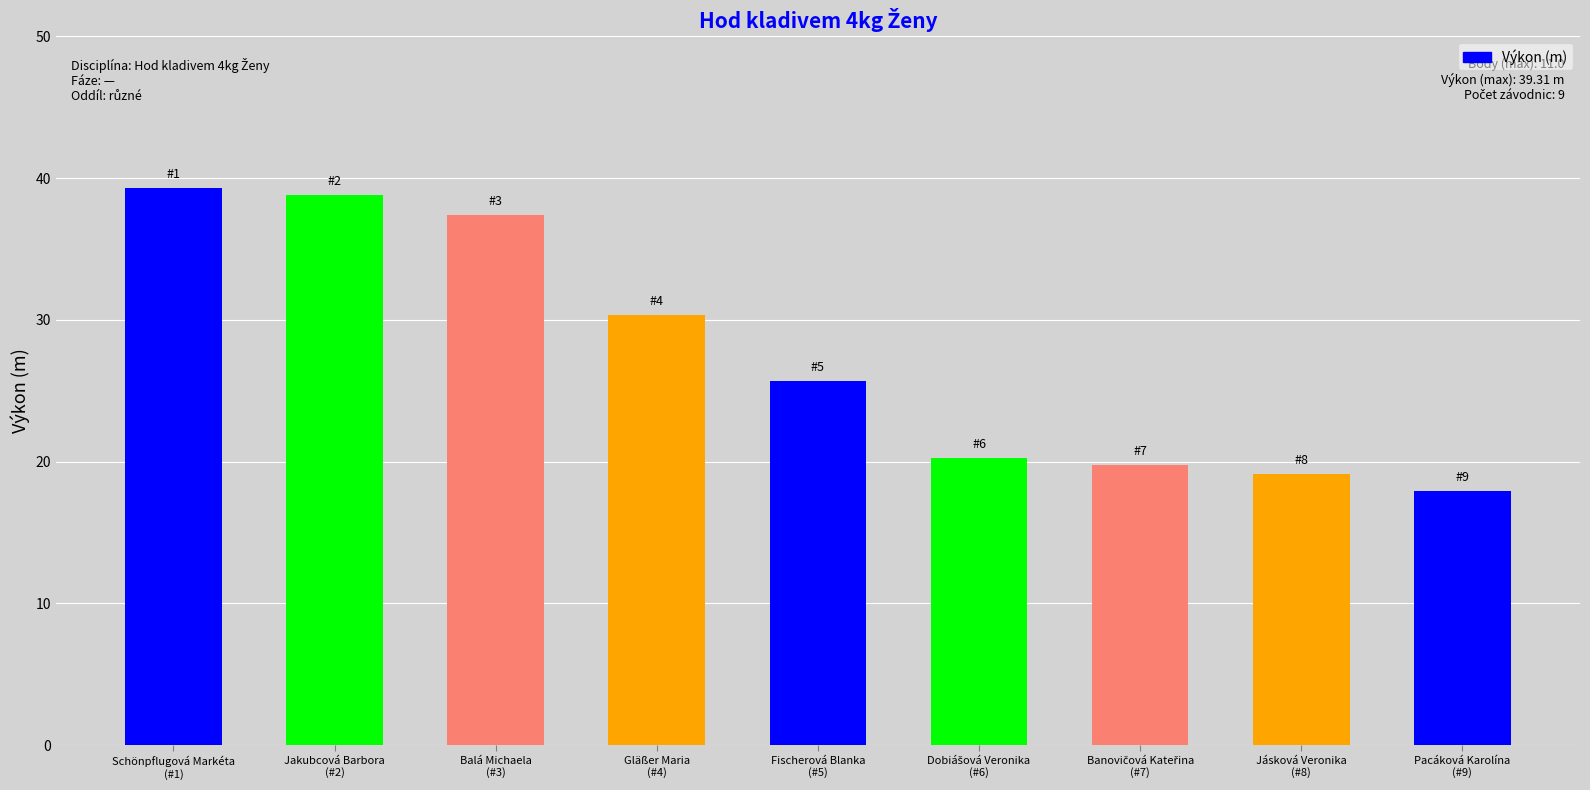

The chart shows a value of 37.4 at Balá Michaela
(#3). True or false?

True